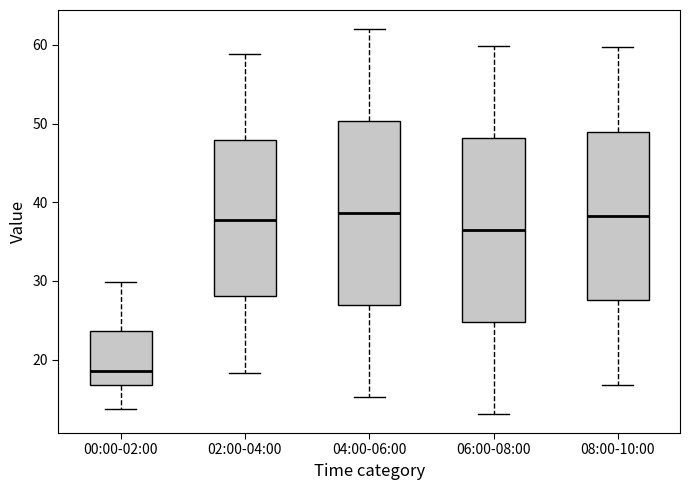

Which box has the lowest median line?

00:00-02:00